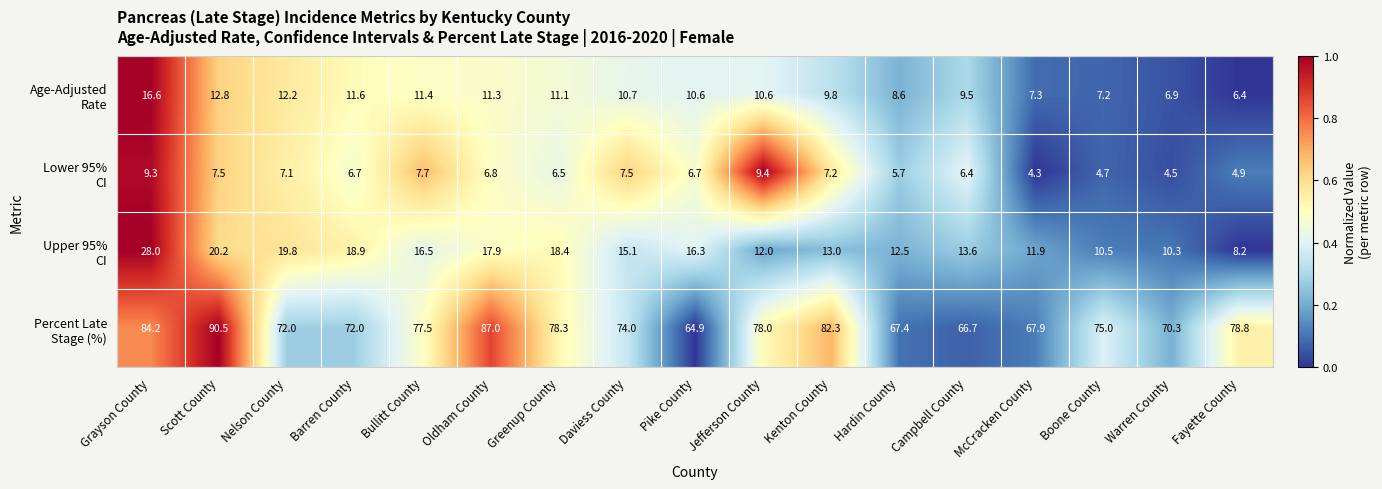

Which category has the highest value across all series?

Scott County